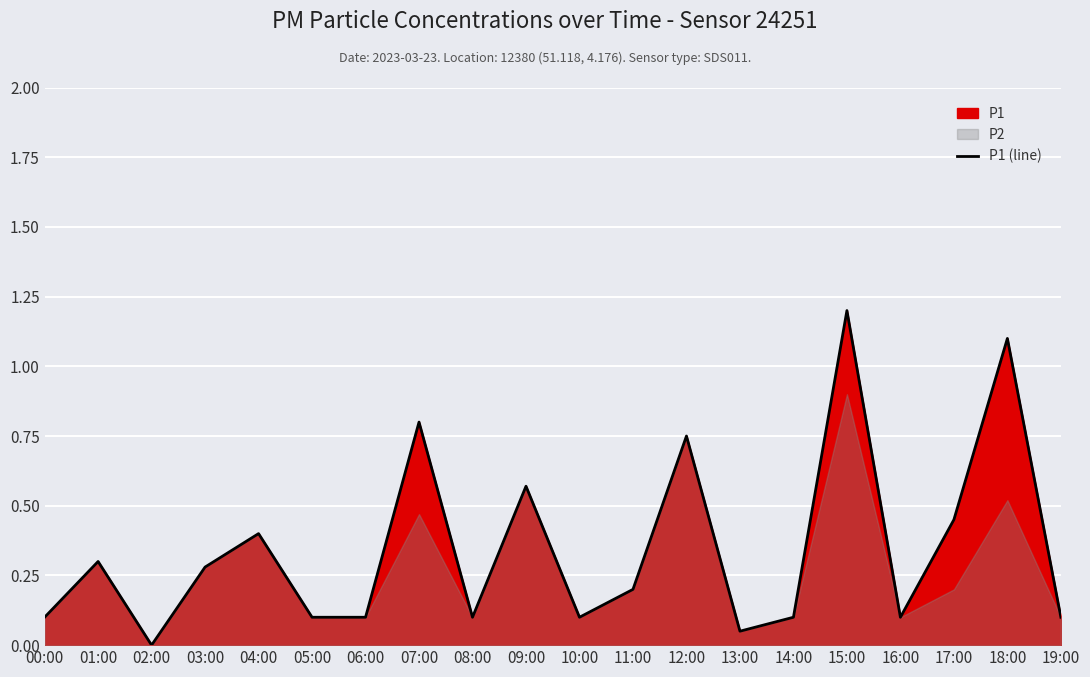

What is the difference between the second highest and second lowest values?

1.1